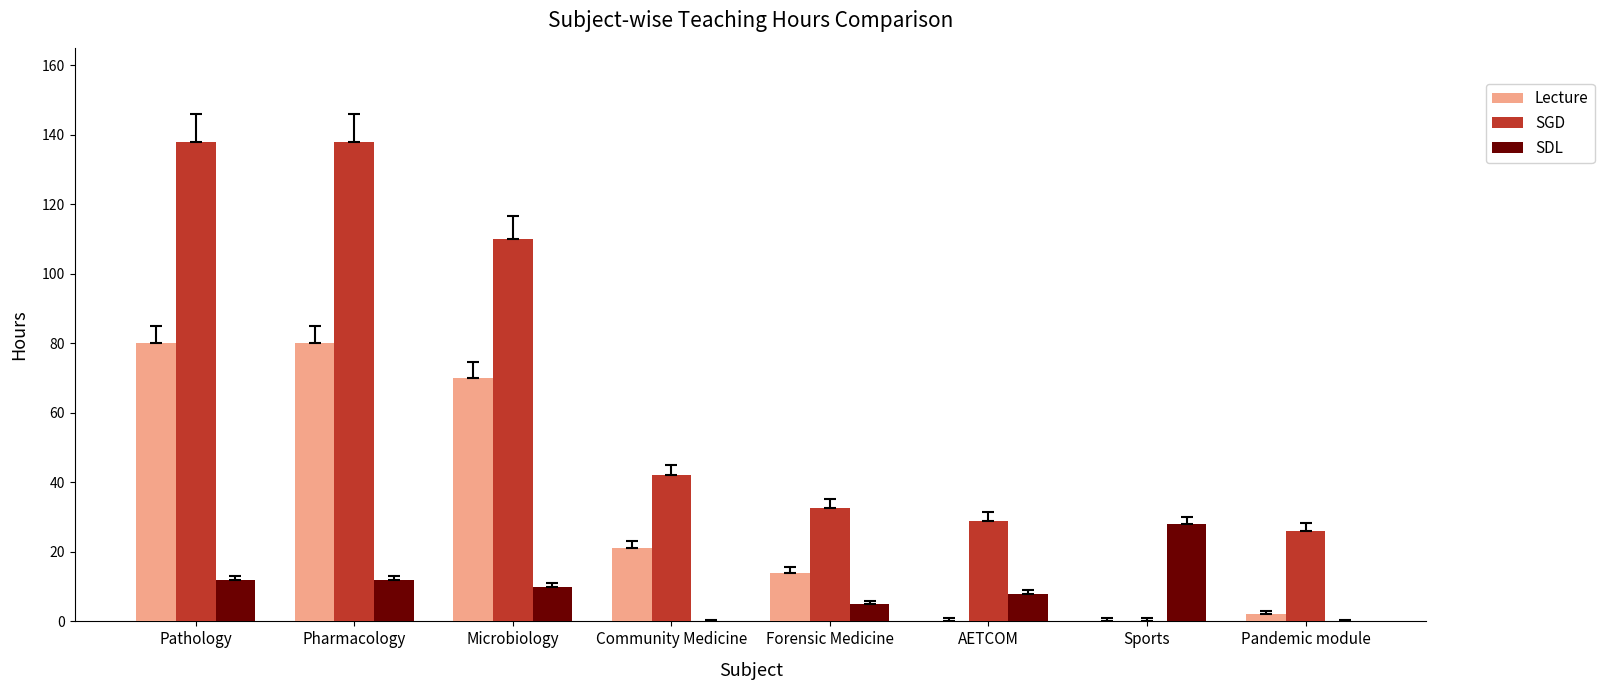

Is it true that SDL equals 47.6 at Sports?

False